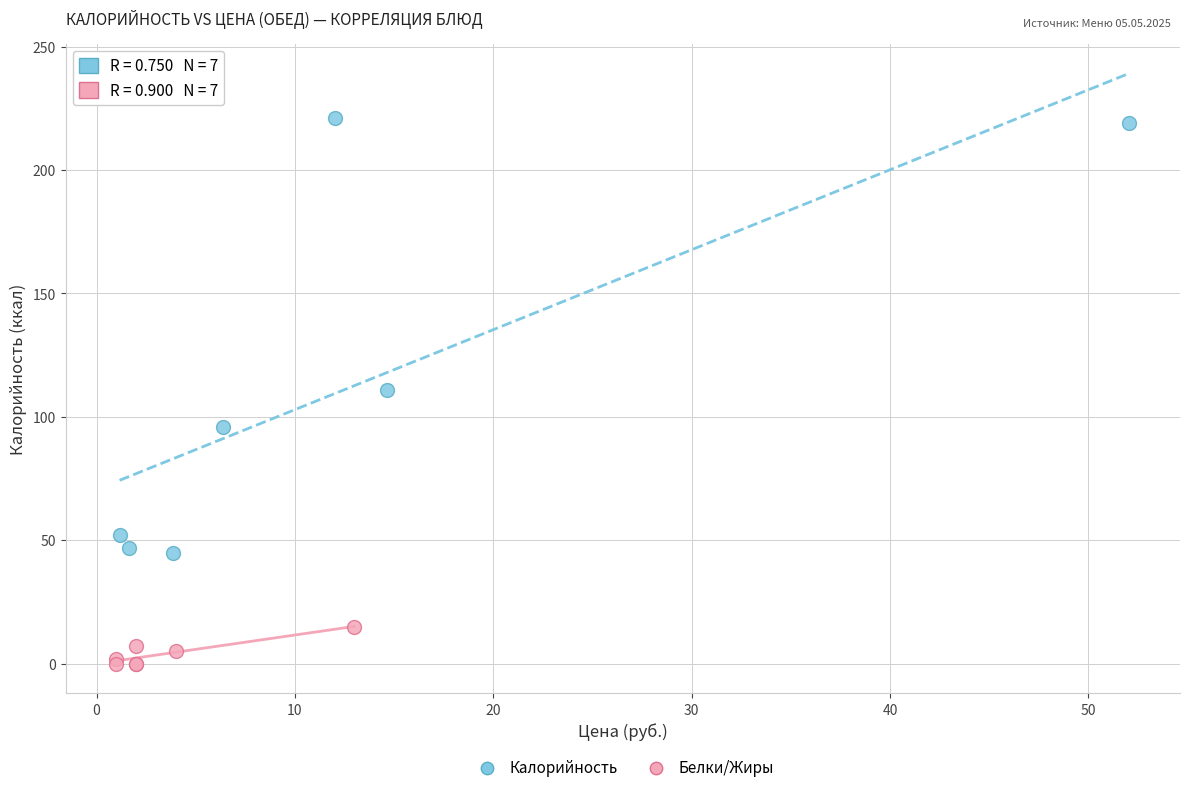

Which series has the largest Y range (max minus min)?

Калорийность